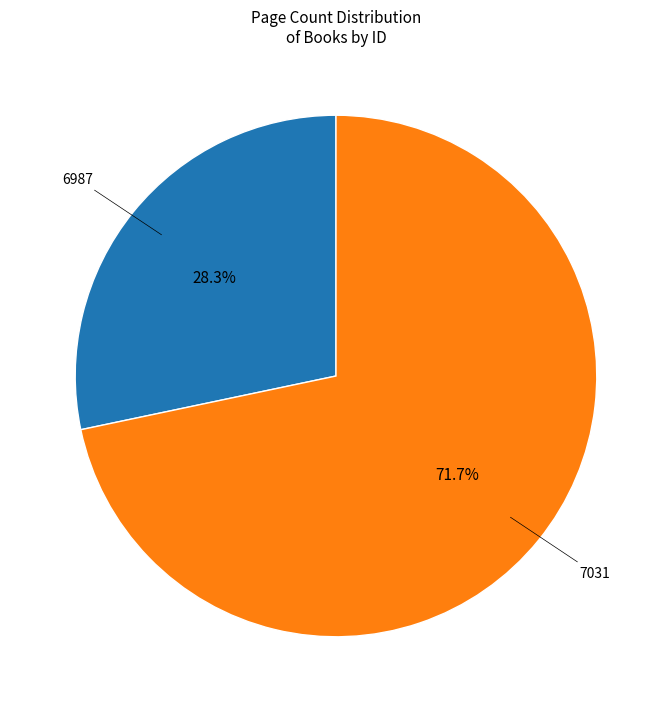

Is the sum of 6987 and 7031 greater than half?

Yes